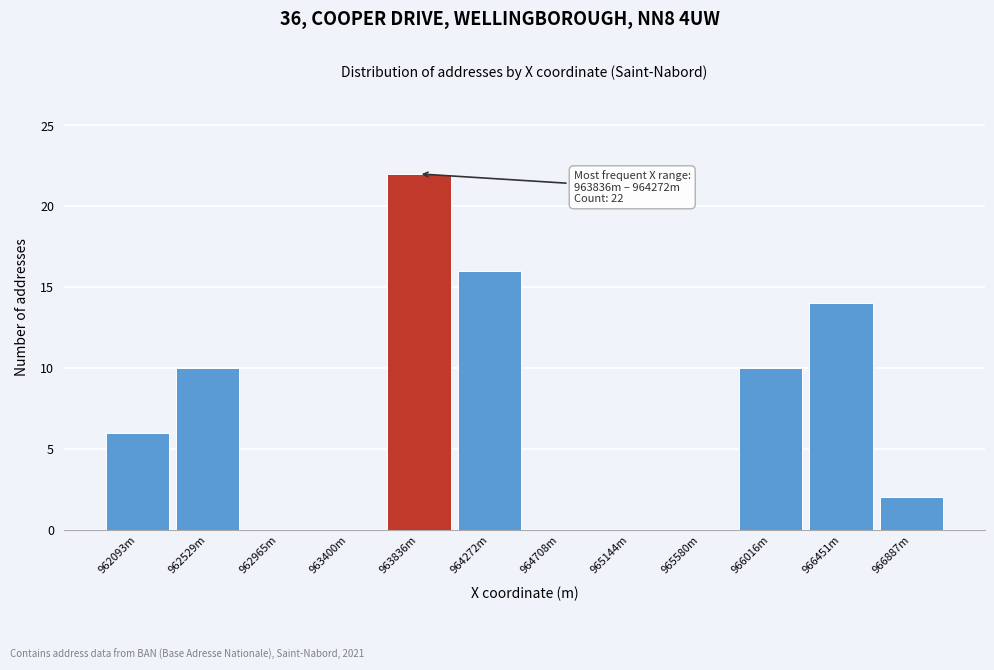

Reading right to left, transcribe all the data shown in this chart.

966887m=2	966451m=14	966016m=10	965580m=0	965144m=0	964708m=0	964272m=16	963836m=22	963400m=0	962965m=0	962529m=10	962093m=6